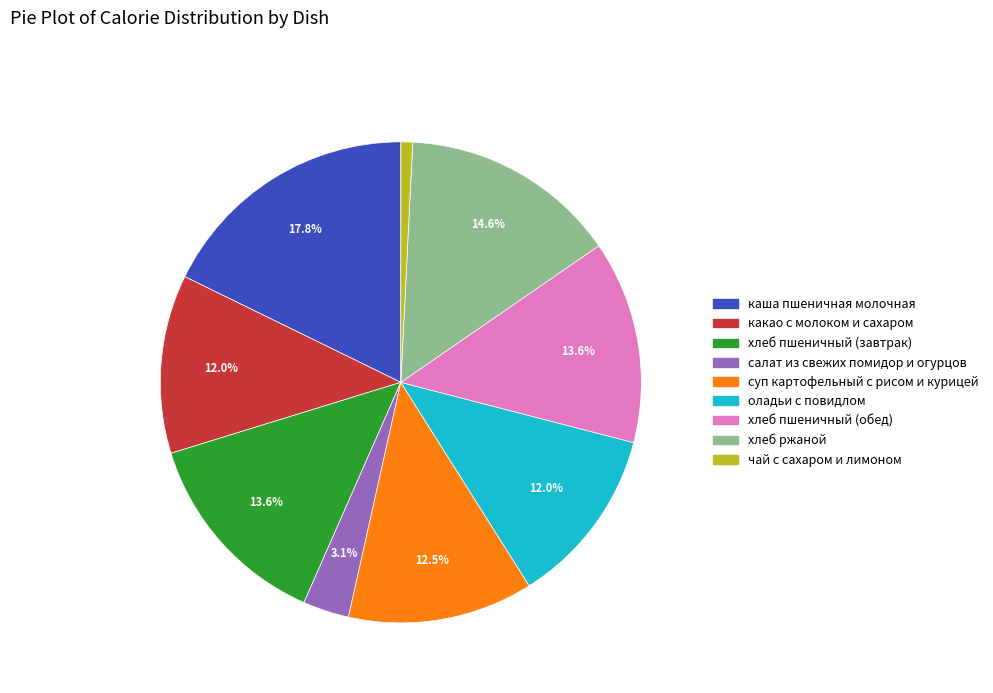

True or false: какао с молоком и сахаром accounts for 12% of the total.

True